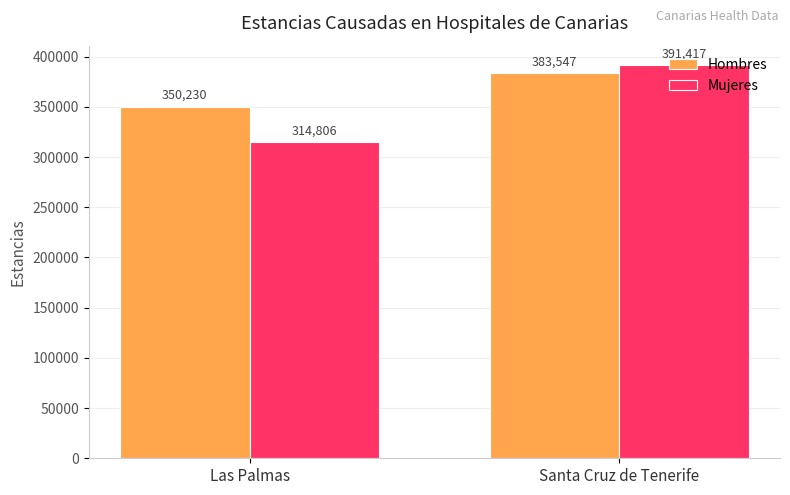

True or false: Mujeres has a value of 314806 at Las Palmas.

True